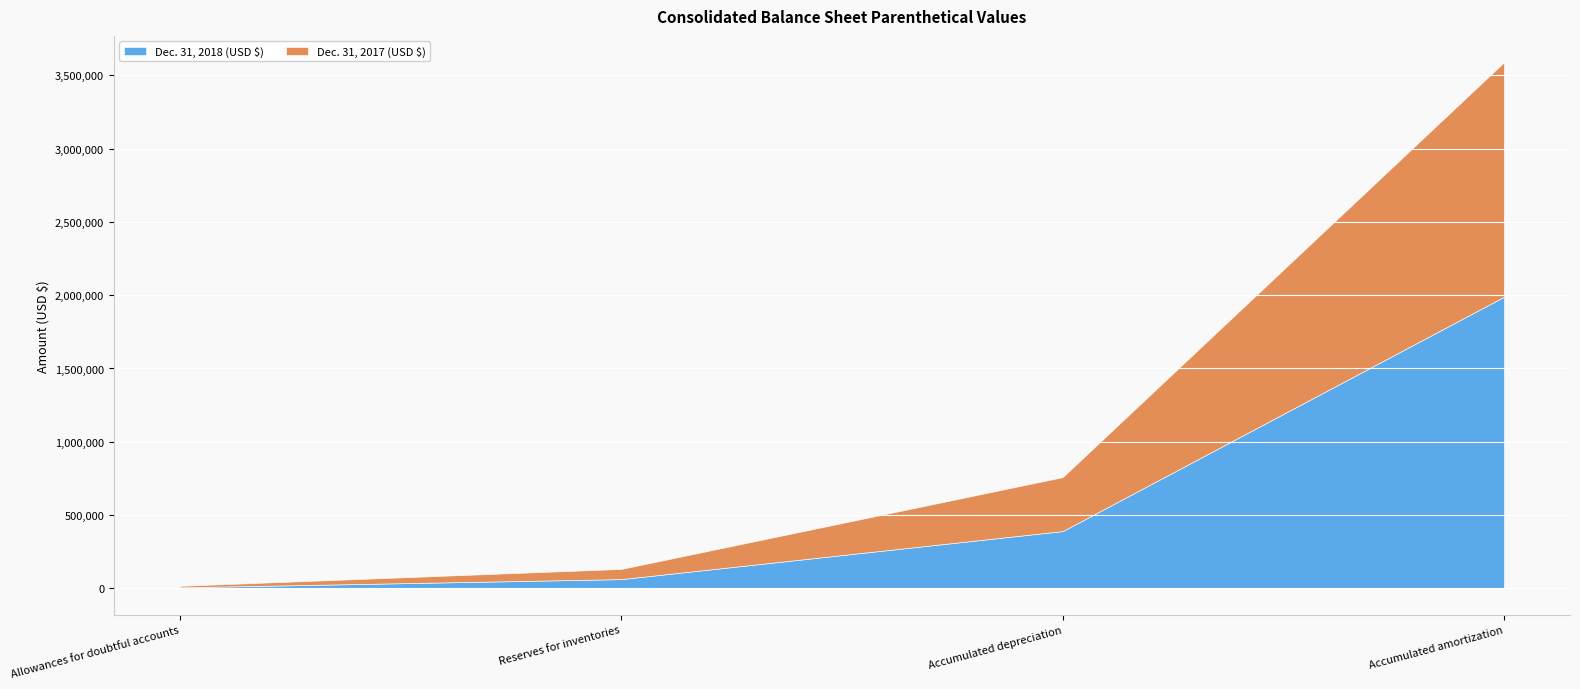

What is the difference between the highest and lowest values at Accumulated amortization?

389390